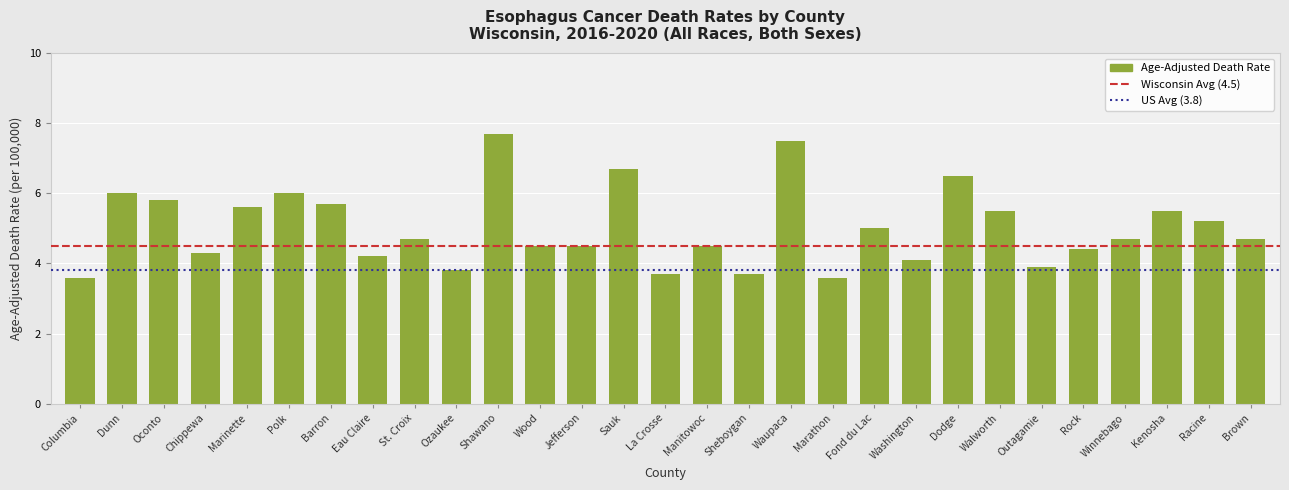

Reading left to right, extract all data points from this chart.

Columbia=3.6	Dunn=6.0	Oconto=5.8	Chippewa=4.3	Marinette=5.6	Polk=6.0	Barron=5.7	Eau Claire=4.2	St. Croix=4.7	Ozaukee=3.8	Shawano=7.7	Wood=4.5	Jefferson=4.5	Sauk=6.7	La Crosse=3.7	Manitowoc=4.5	Sheboygan=3.7	Waupaca=7.5	Marathon=3.6	Fond du Lac=5.0	Washington=4.1	Dodge=6.5	Walworth=5.5	Outagamie=3.9	Rock=4.4	Winnebago=4.7	Kenosha=5.5	Racine=5.2	Brown=4.7